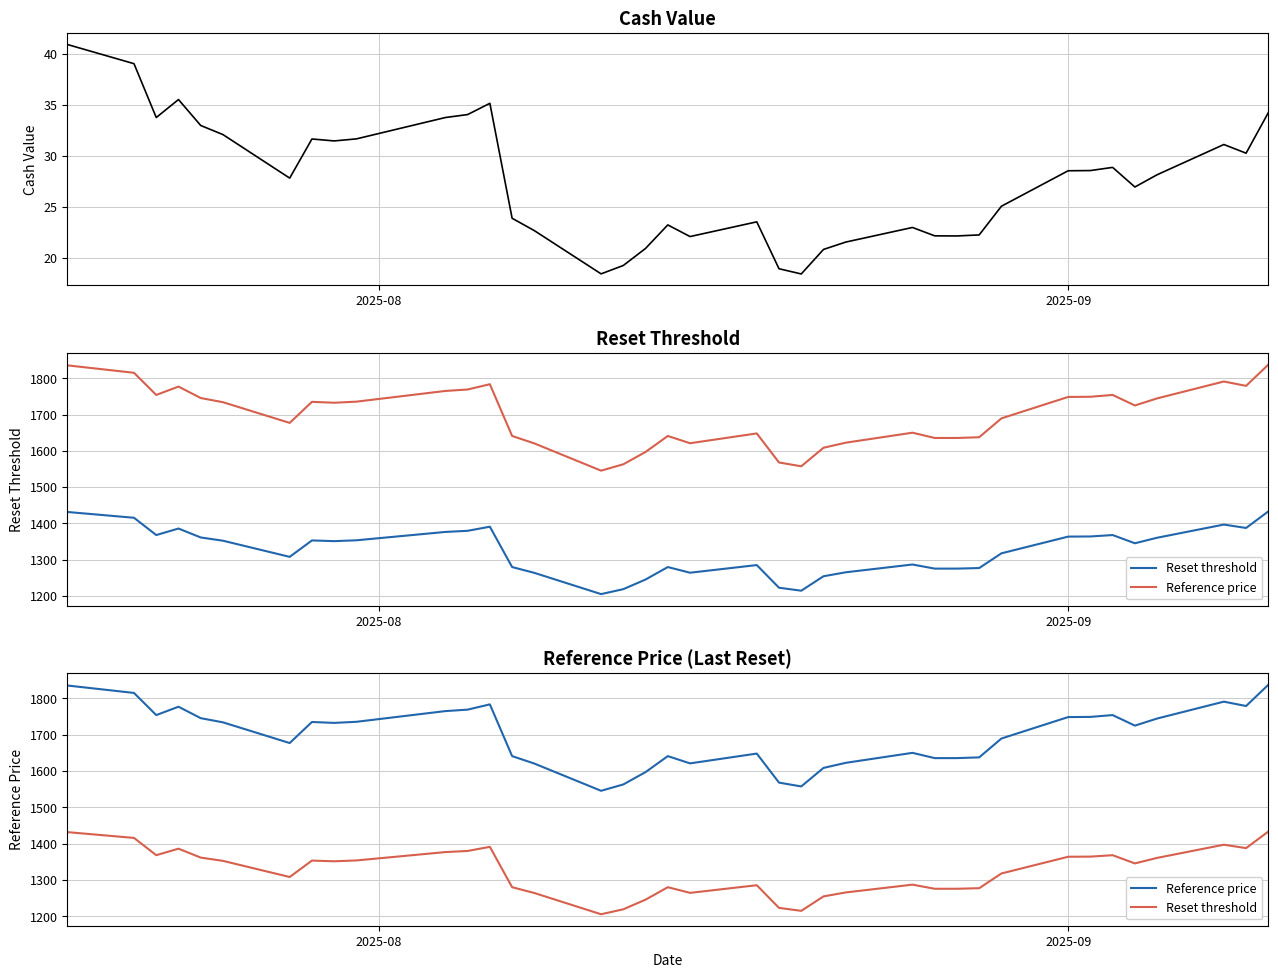

What is the greatest value displayed?

1837.5